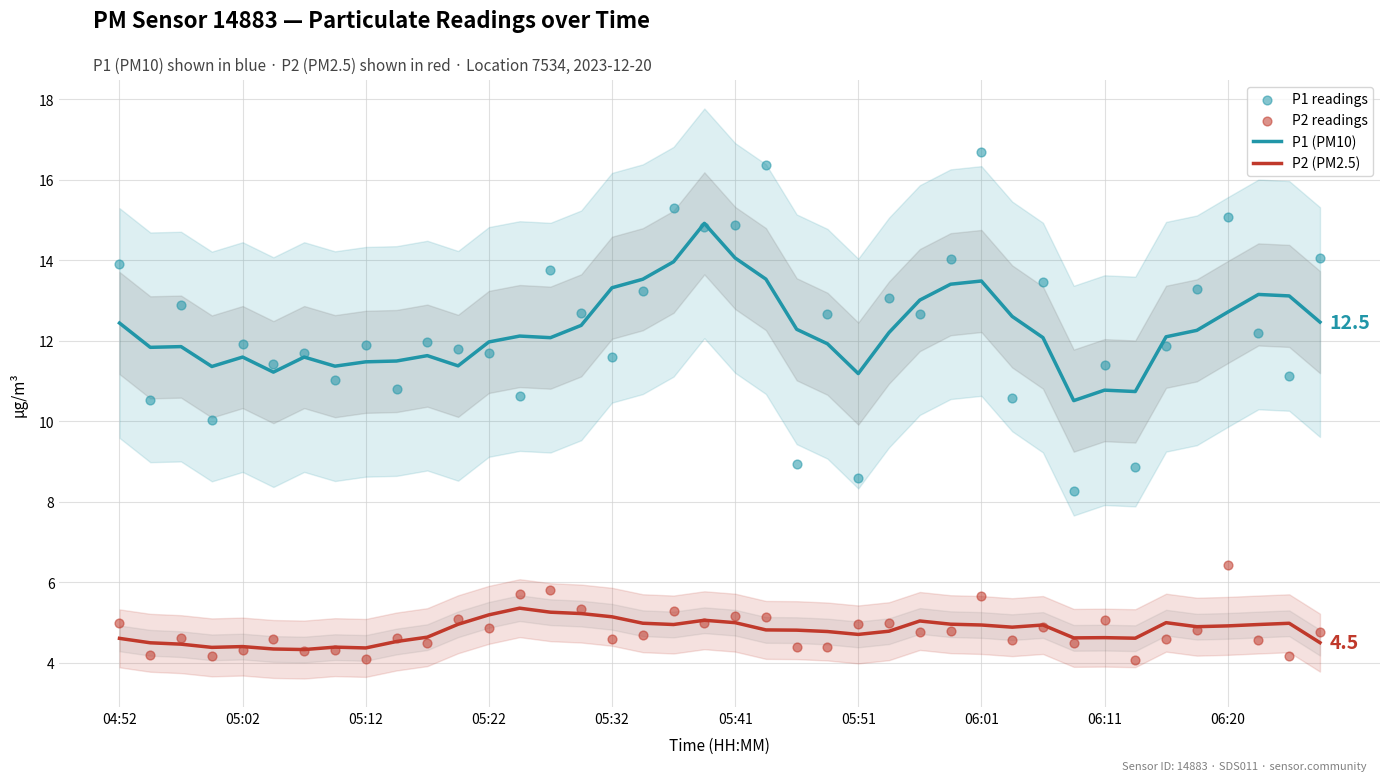

What are all the series names shown in the legend?

P1 (PM10), P2 (PM2.5), P1 readings, P2 readings